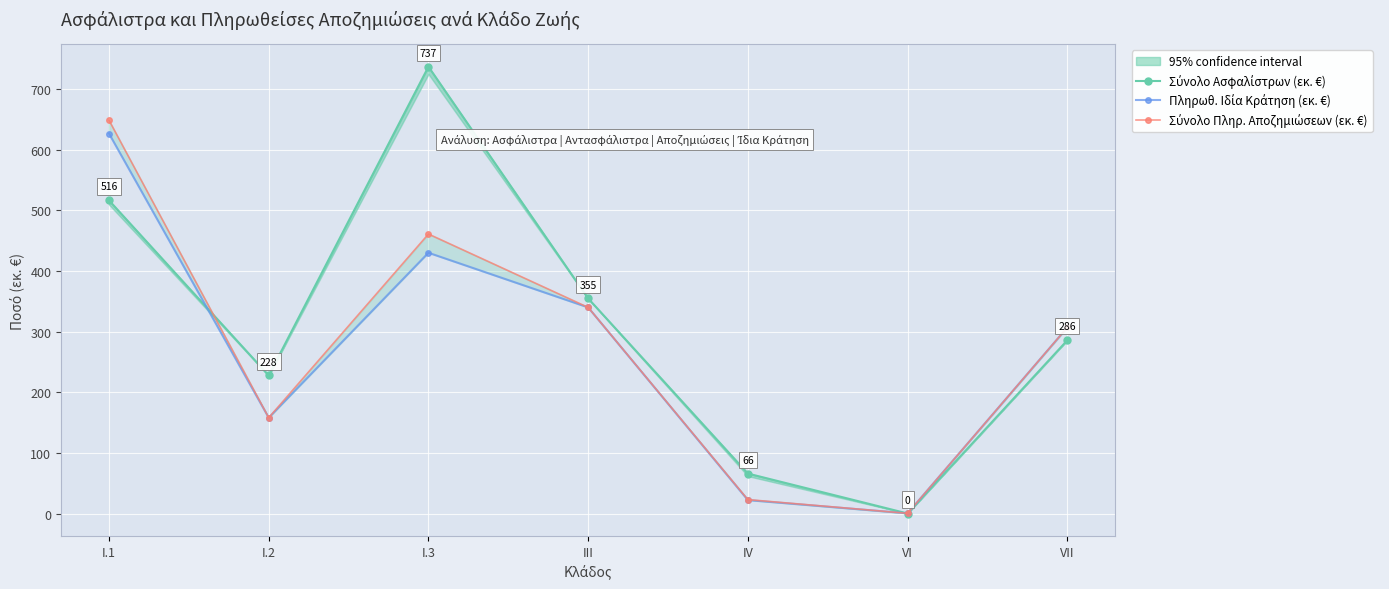

True or false: Πληρωθ. Ιδία Κράτηση (εκ. €) has more than 1 points higher than both neighbors.

False